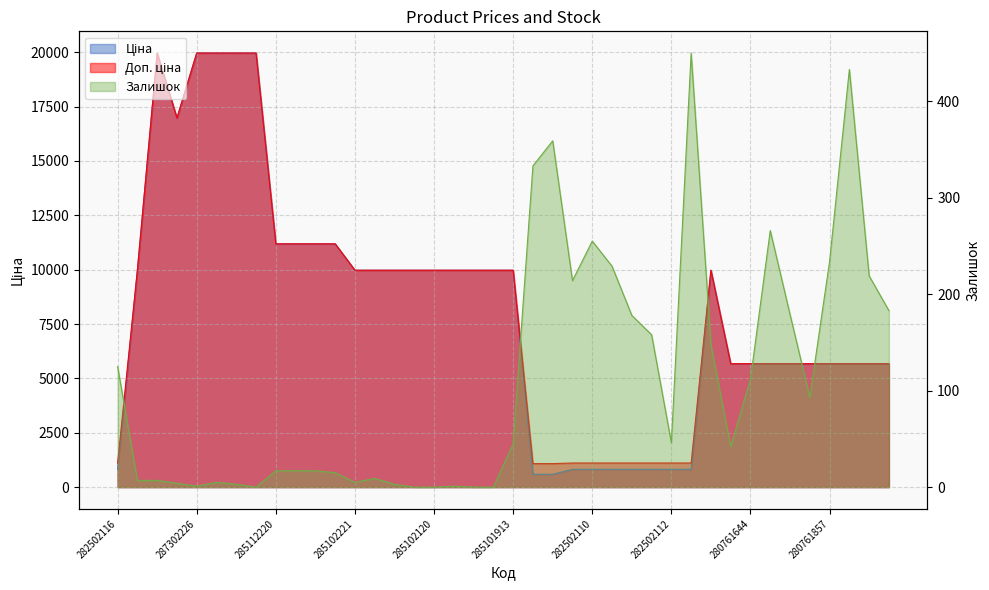

Rank the series by their maximum value, from highest to lowest.

Ціна, Доп. ціна, Залишок